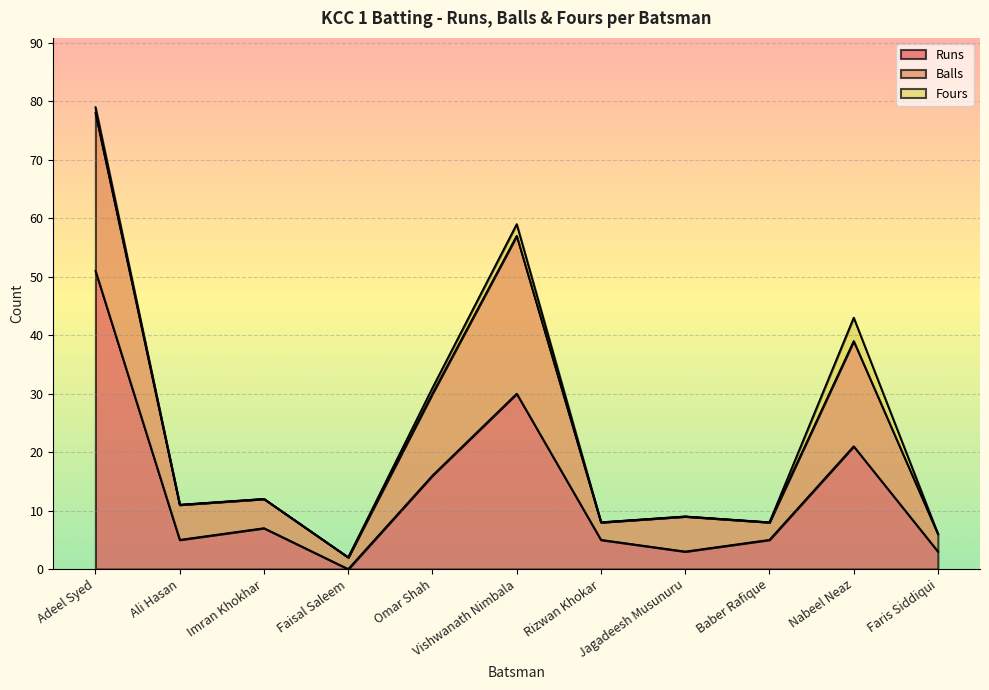

What is the maximum value for Runs?

51